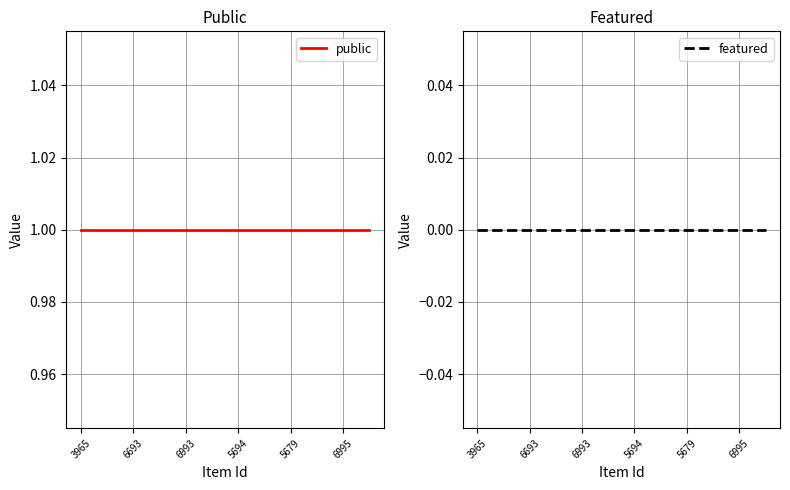

Which category has the lowest value across all series?

3965